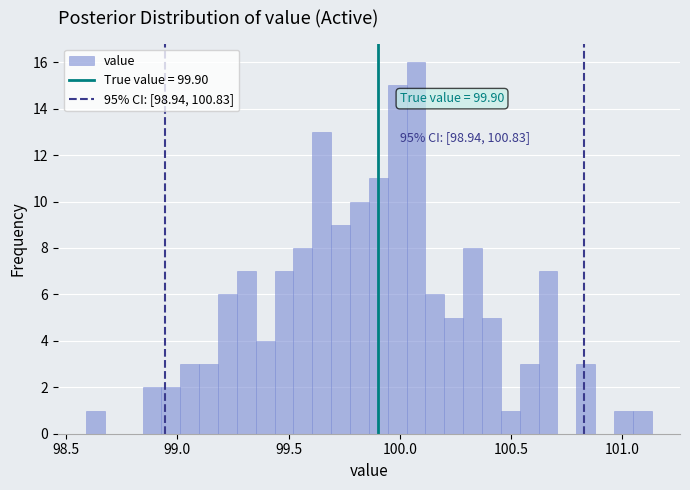

Around what value on the x-axis is the tallest bar? Give the approximate position of its centre, as read against the axis.

100.05